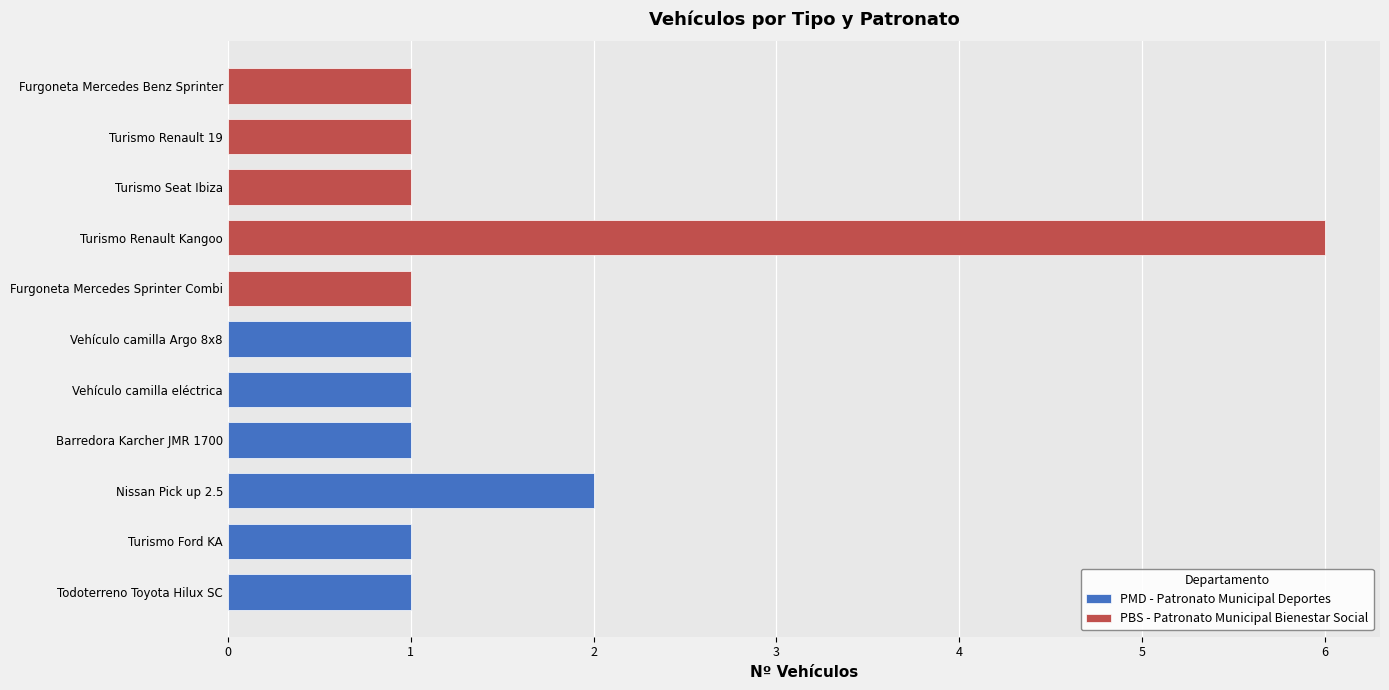

Reading left to right, list all the values displayed in this chart.

Todoterreno Toyota Hilux SC=1	Turismo Ford KA=1	Nissan Pick up 2.5=2	Barredora Karcher JMR 1700=1	Vehículo camilla eléctrica=1	Vehículo camilla Argo 8x8=1	Furgoneta Mercedes Sprinter Combi=1	Turismo Renault Kangoo=6	Turismo Seat Ibiza=1	Turismo Renault 19=1	Furgoneta Mercedes Benz Sprinter=1